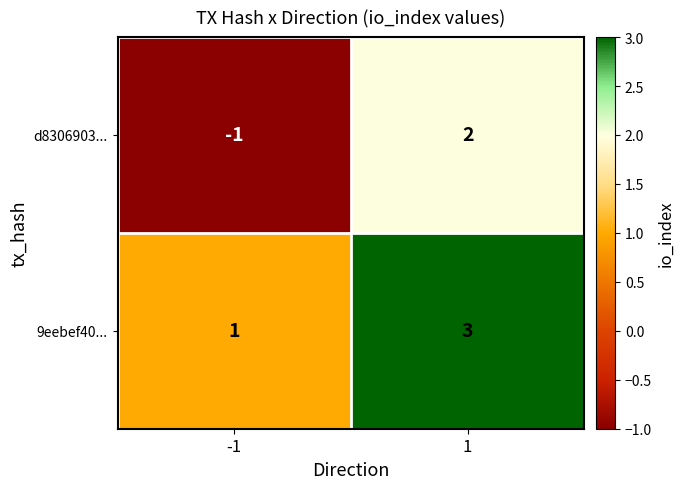

Reading left to right, what are all the values shown in this chart?

d8306903...: -1	2
9eebef40...: 1	3